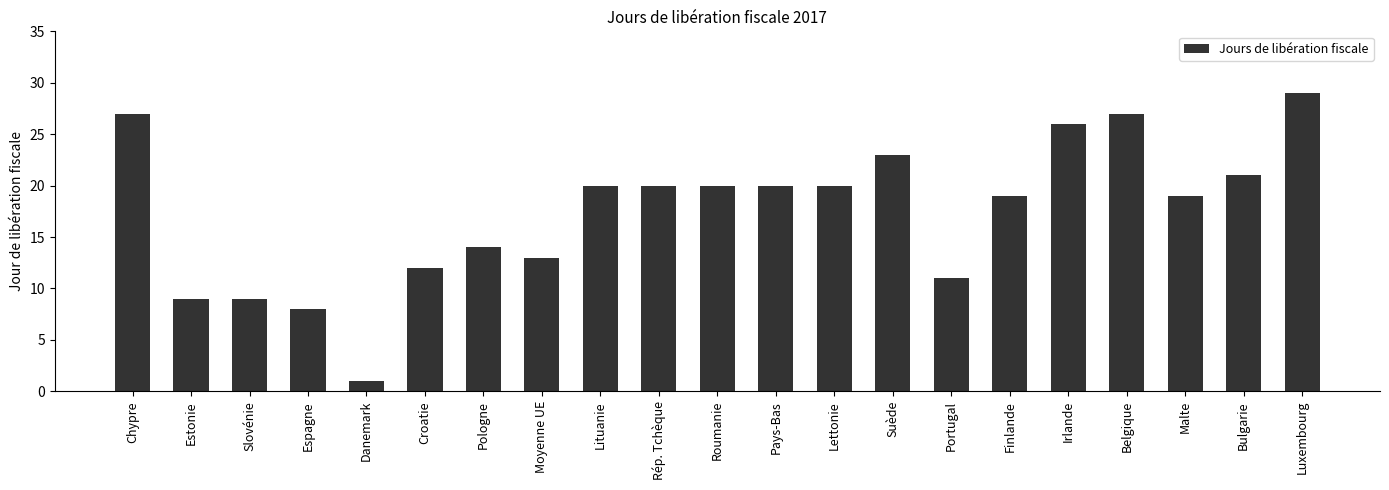

Reading left to right, extract all data points from this chart.

27	9	9	8	1	12	14	13	20	20	20	20	20	23	11	19	26	27	19	21	29